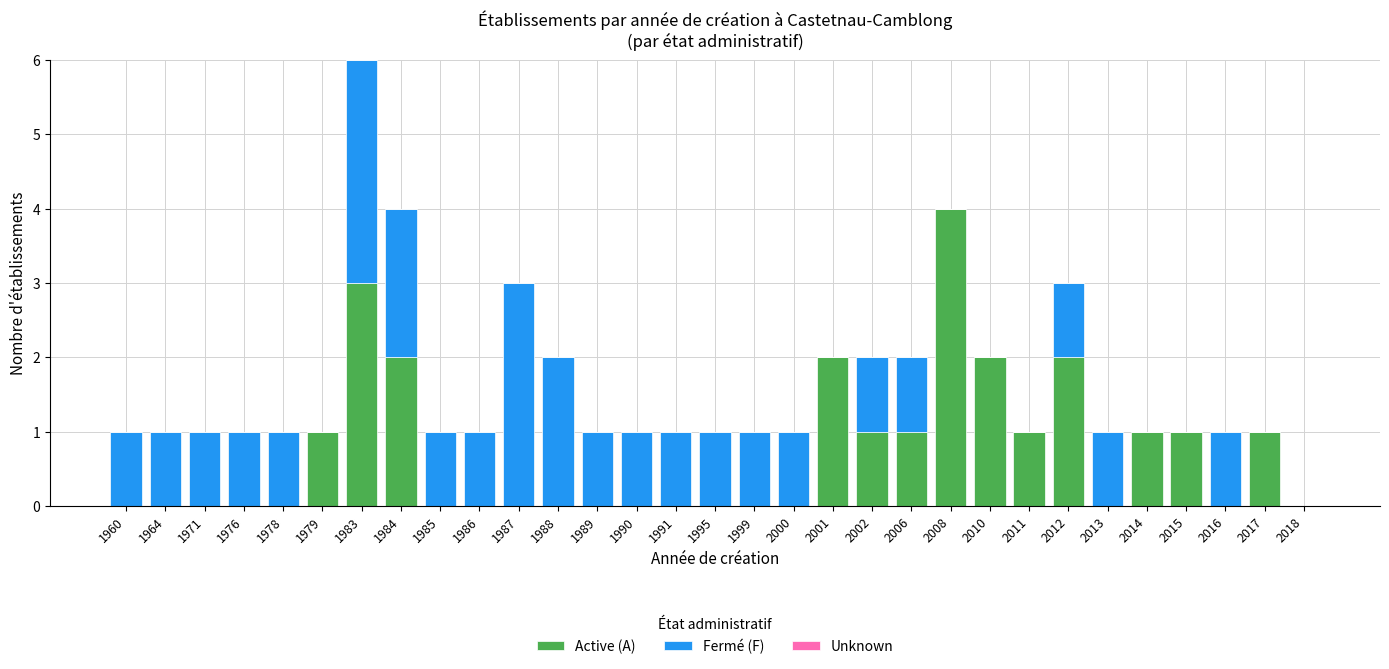

At which category is the sum across all series the highest?

1983